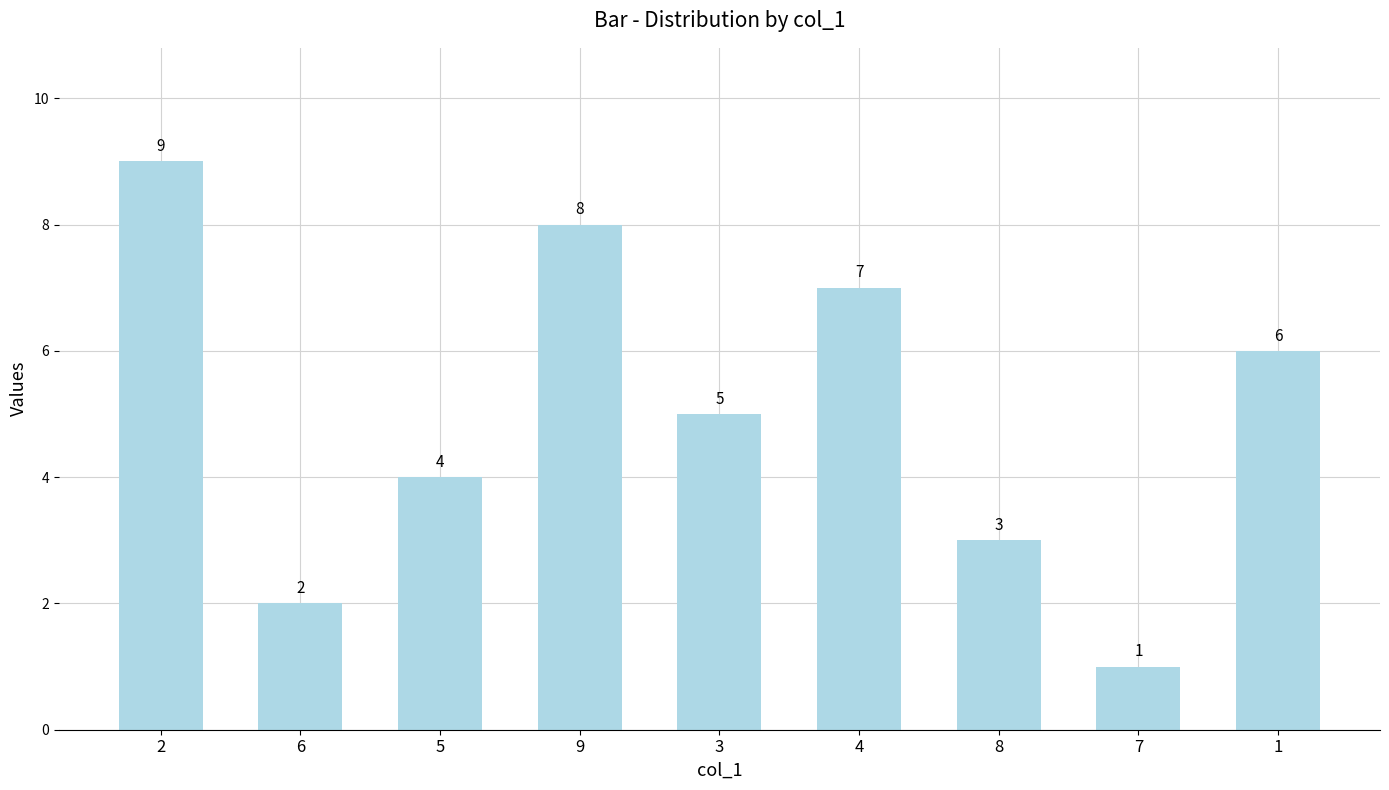

At which category does the chart reach its peak across all series?

2